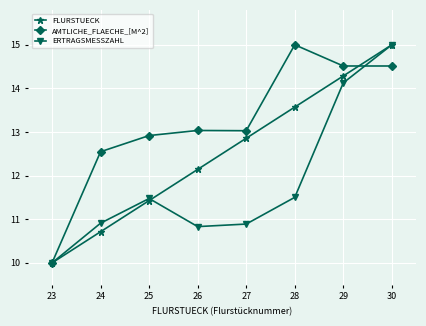

What is the sum of all FLURSTUECK values?

100.0